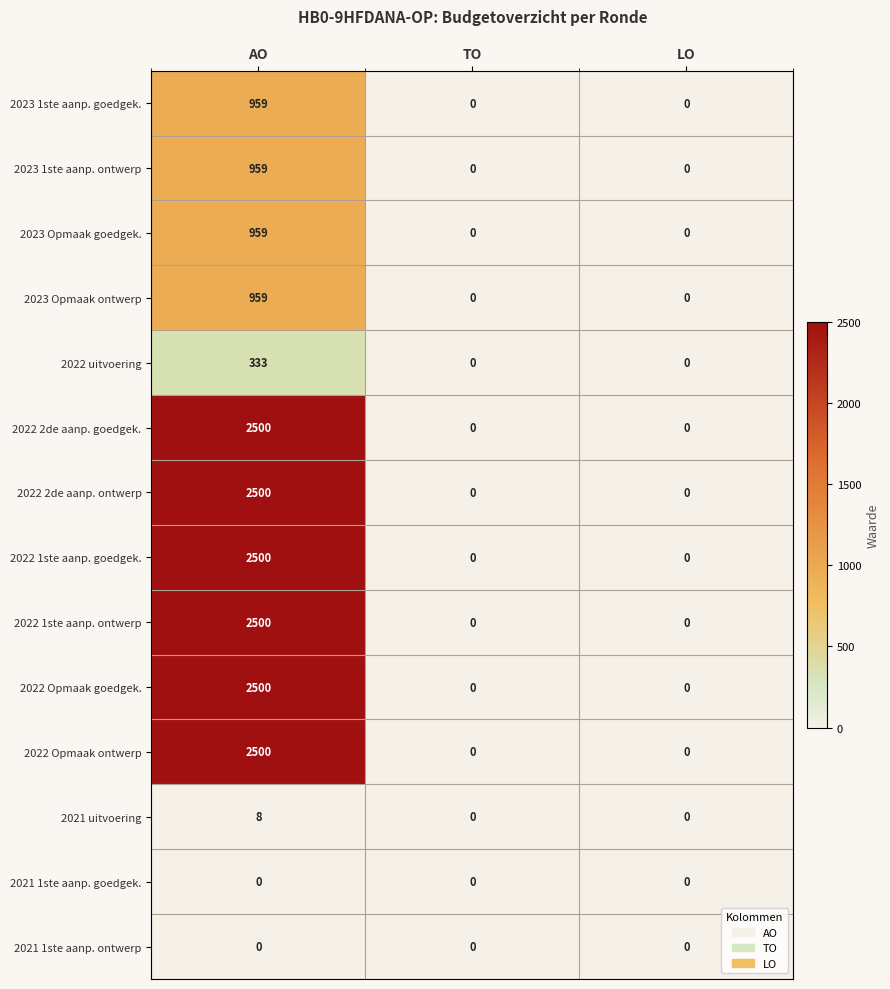

What is the sum of all 2022 Opmaak ontwerp values?

2500